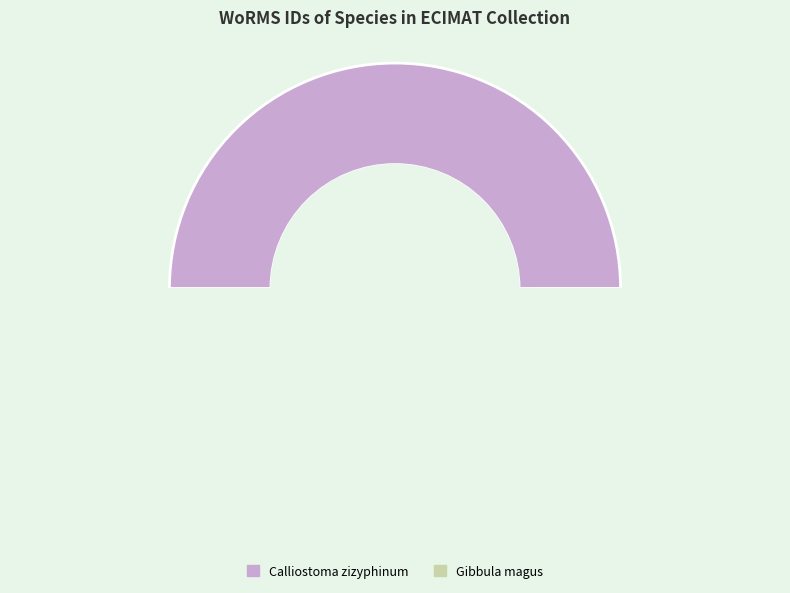

True or false: Gibbula magus accounts for 50% of the total.

True